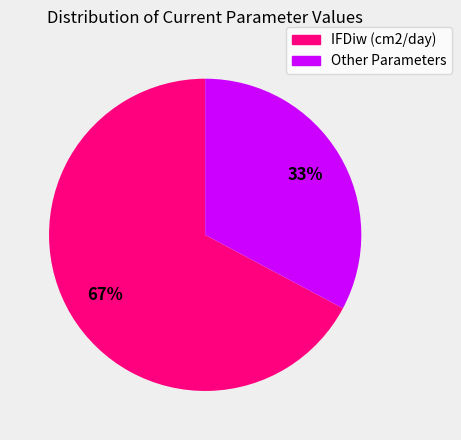

Is there any slice that represents more than half of the pie?

Yes